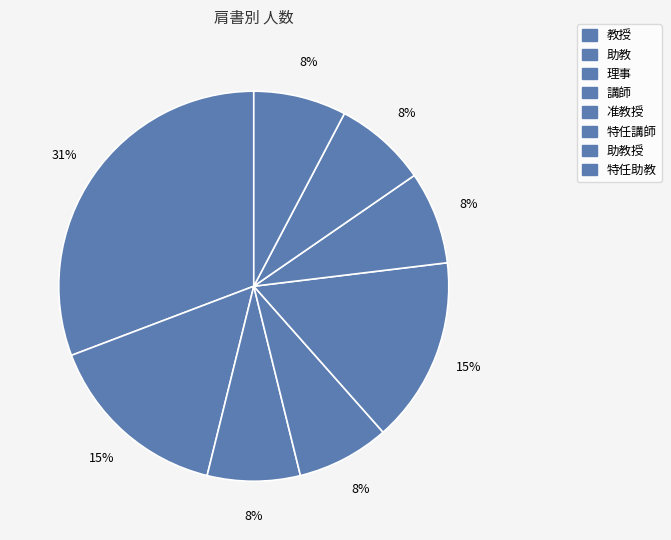

Rank the categories by value from lowest to highest.

理事, 助教, 准教授, 特任講師, 講師, 助教授, 特任助教, 教授